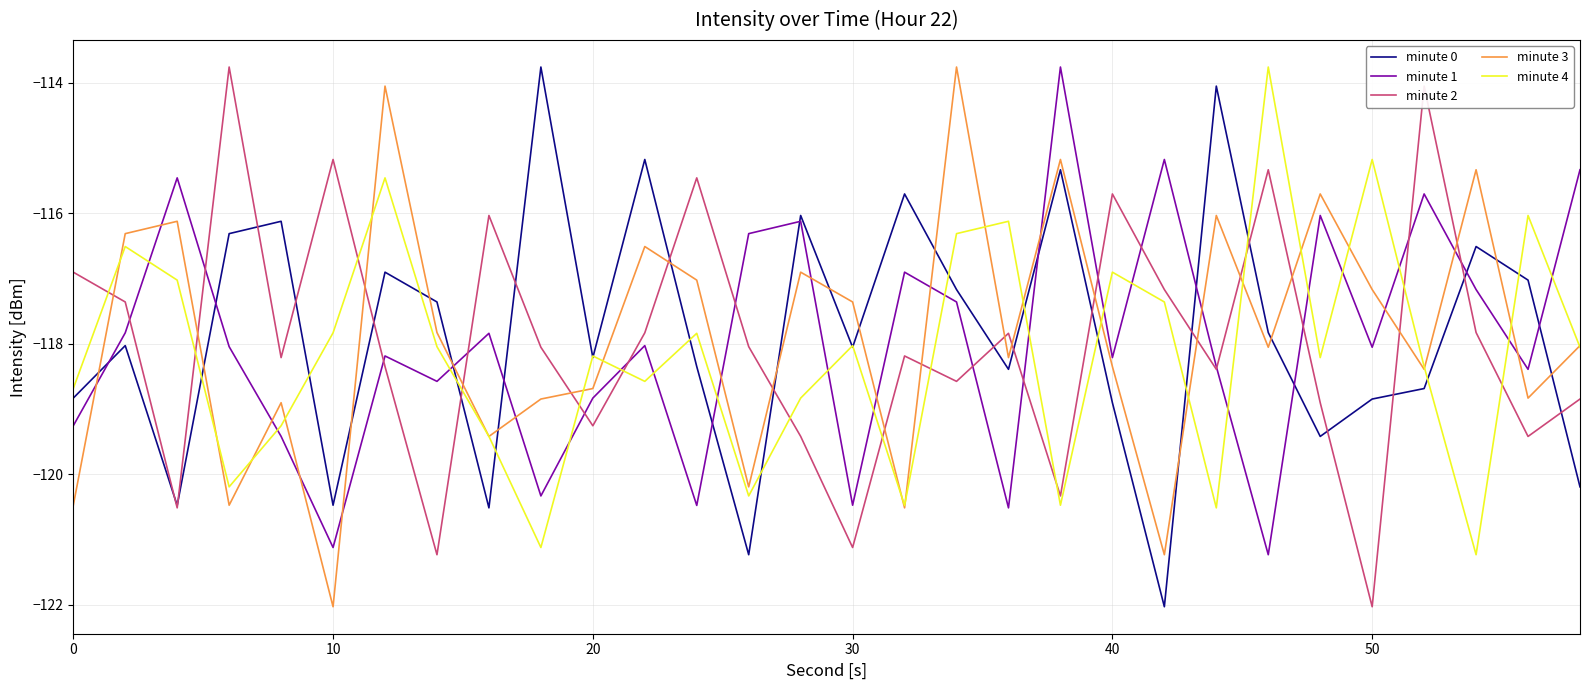

What is the greatest value displayed?

-113.8